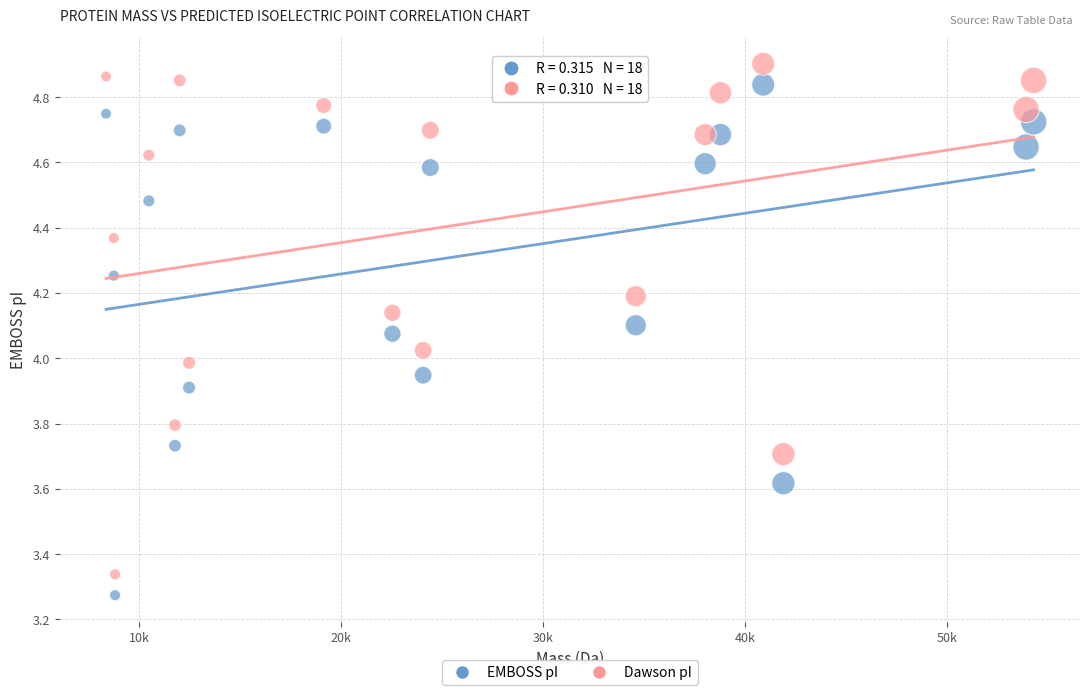

What is the X range (max minus min) for the scatter plot?

45907.5